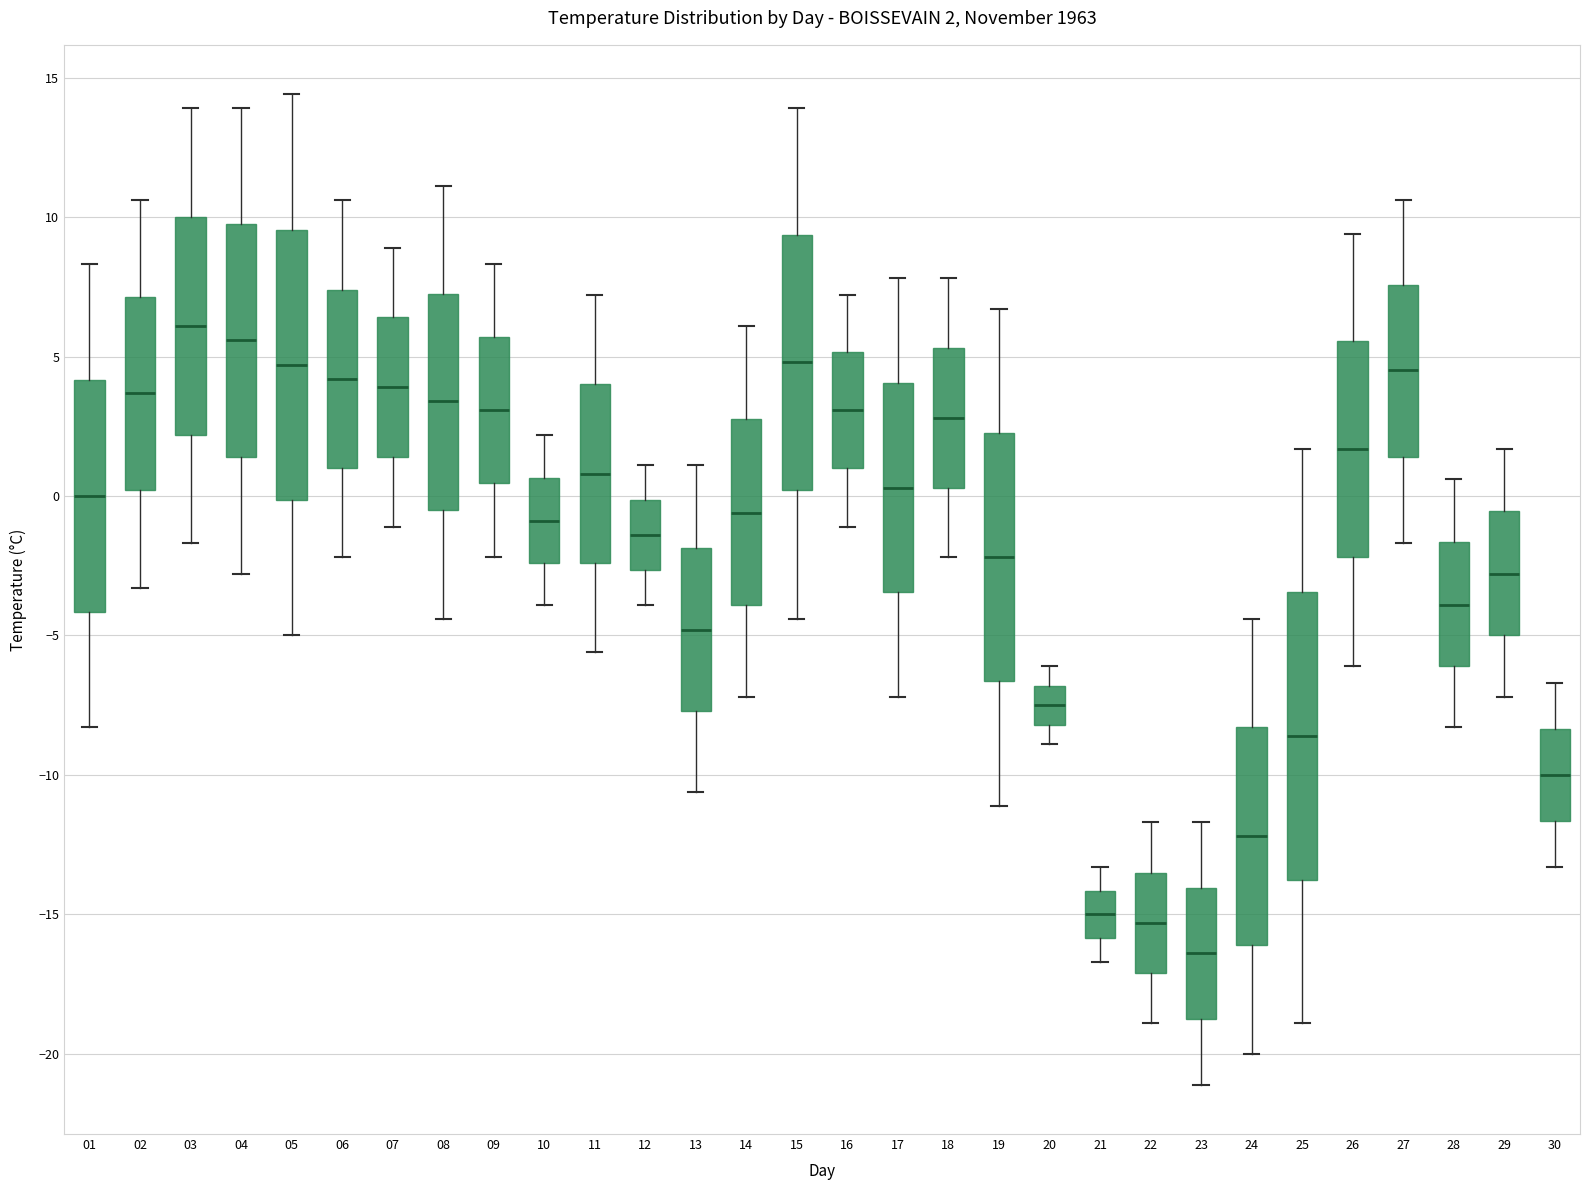

Which box's median line is the lowest?

23